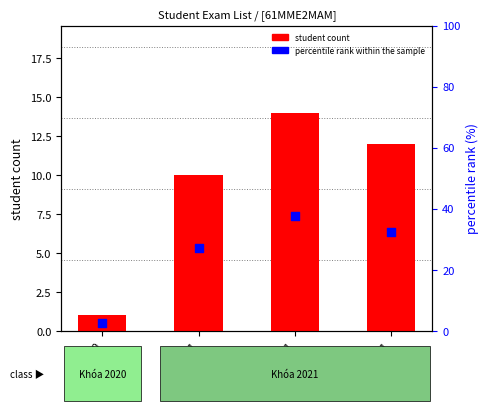

Which series has the widest spread of Y values?

percentile rank within the sample